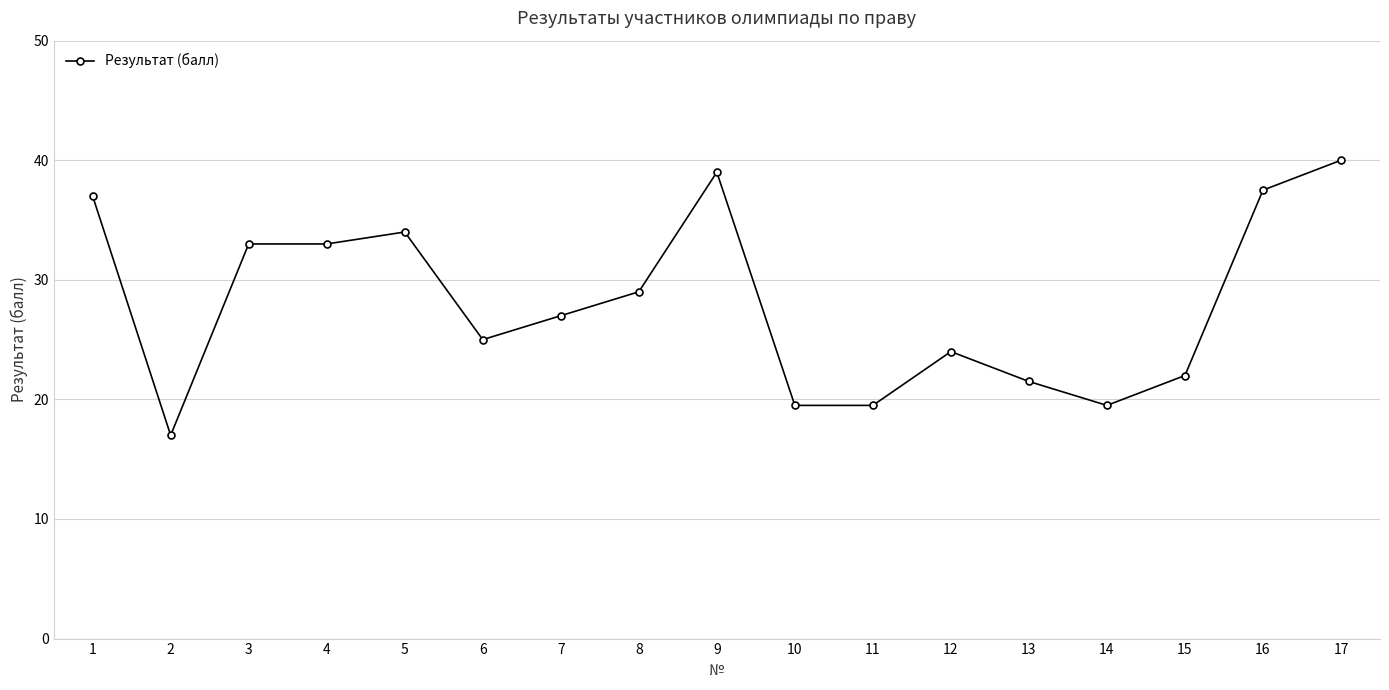

At which category does the data reach its first local valley?

2